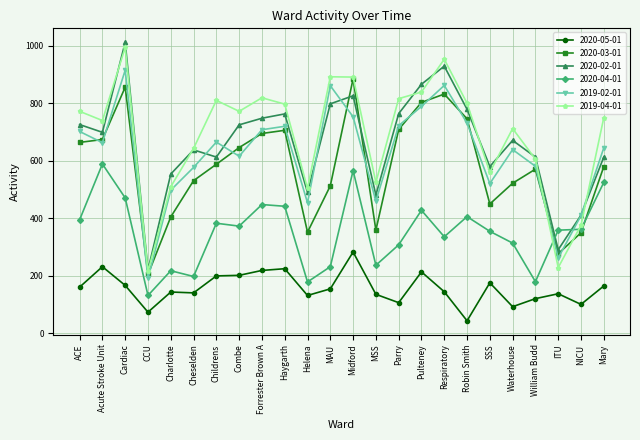

True or false: 2019-02-01 has more than 1 points higher than both neighbors.

True